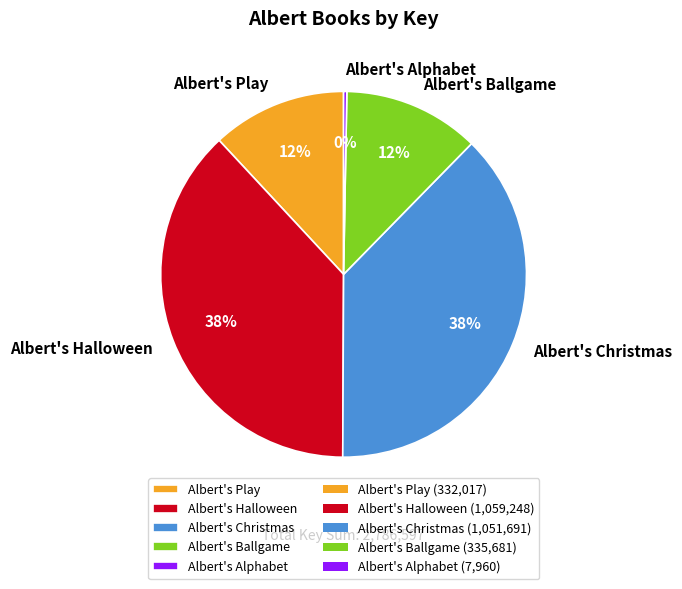

To the nearest percent, what is the difference between the Albert's Christmas and Albert's Play slice percentages?

26%